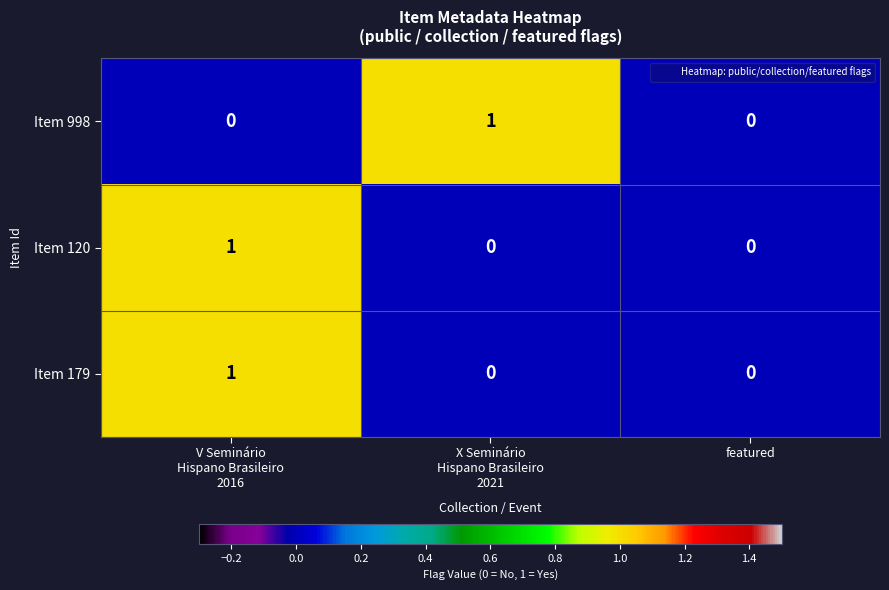

The Item 120 series shows 0 at featured. True or false?

True